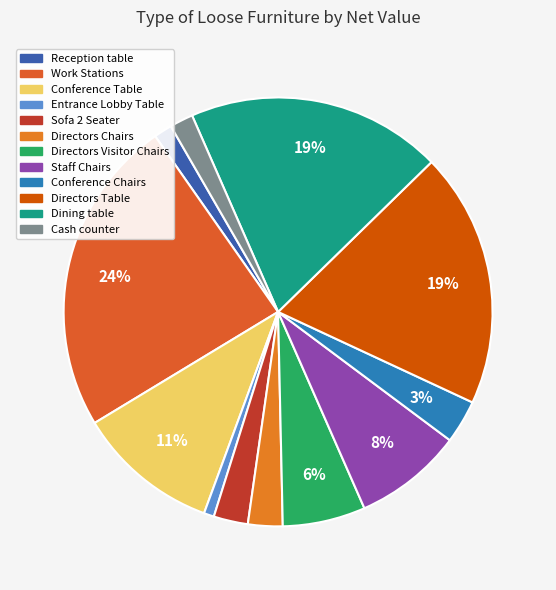

Count the number of slices in the pie.

12